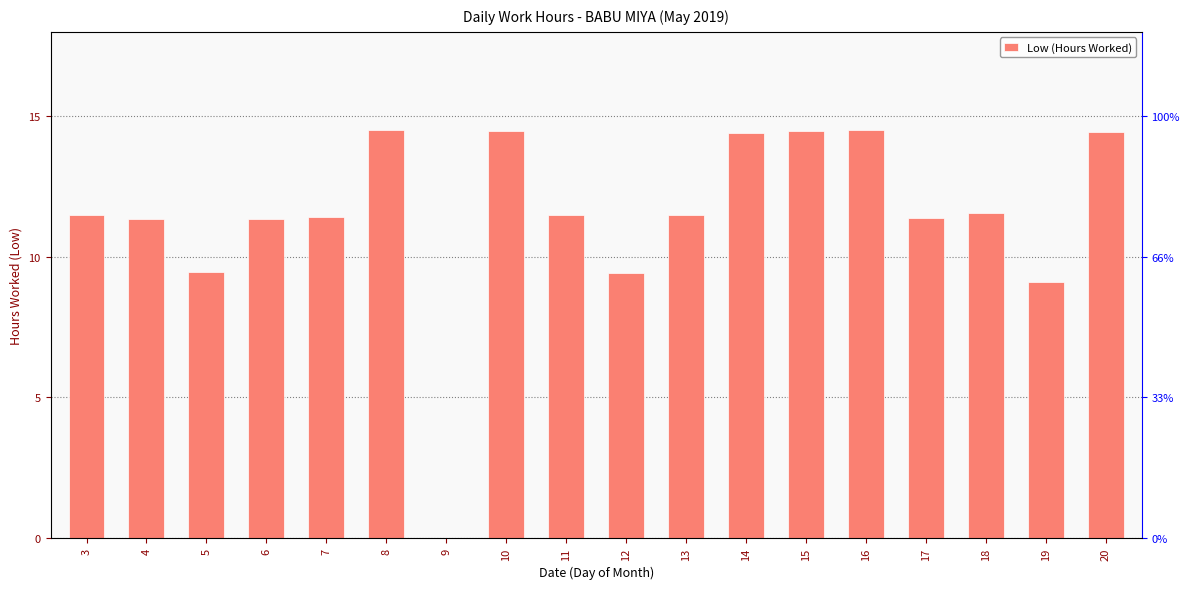

The value at 18 is 16.3. True or false?

False